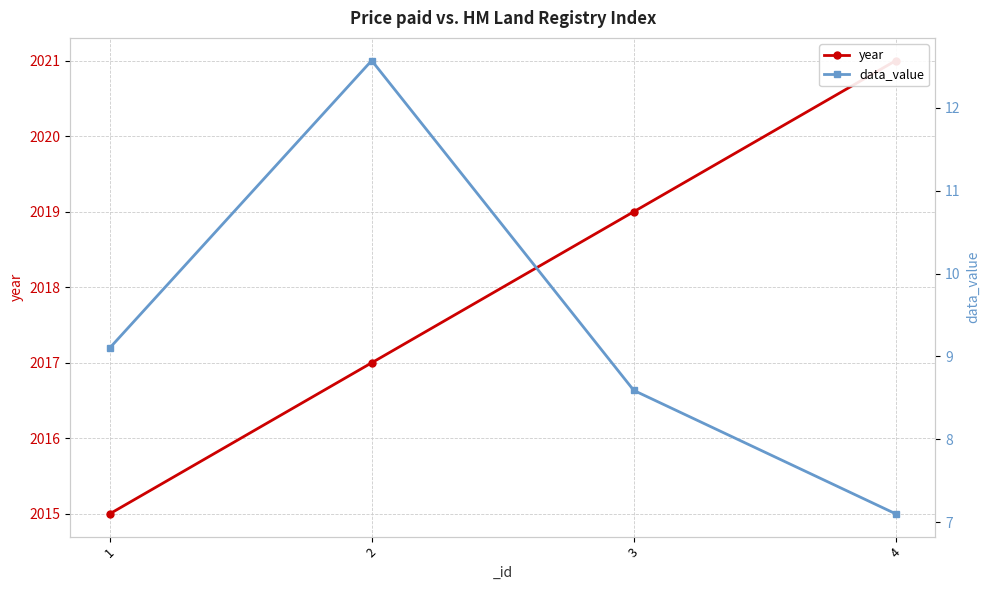

Does the chart display data point markers on the line(s)?

Yes